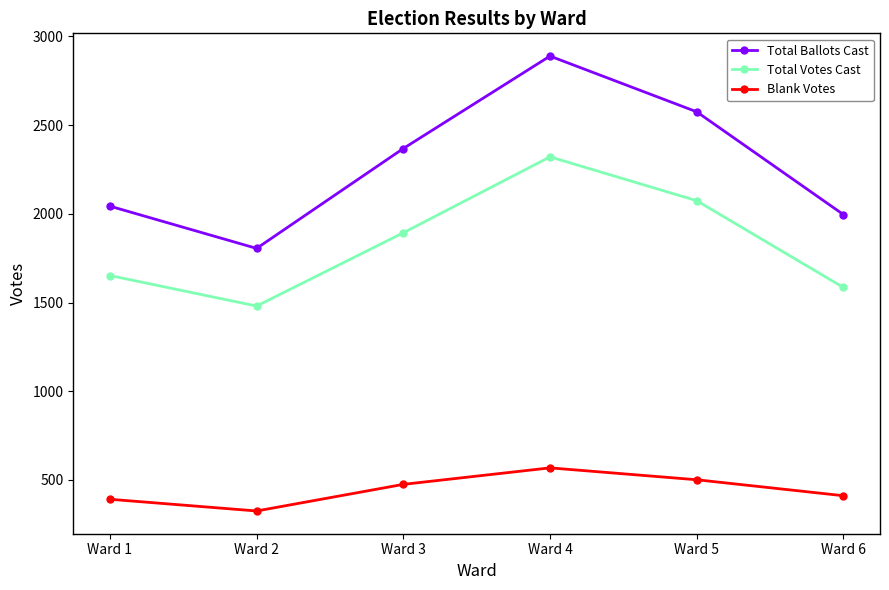

What is the difference between the maximum and minimum values in the Blank Votes series?

243